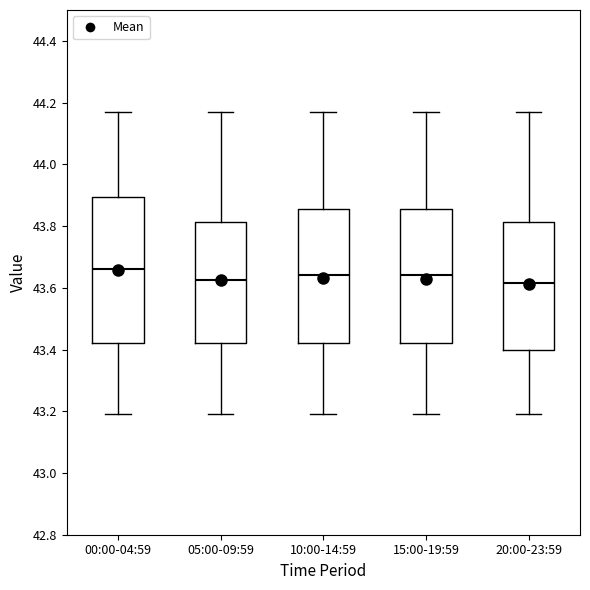

Comparing the boxes themselves (not the whiskers), which one is the tallest?

00:00-04:59